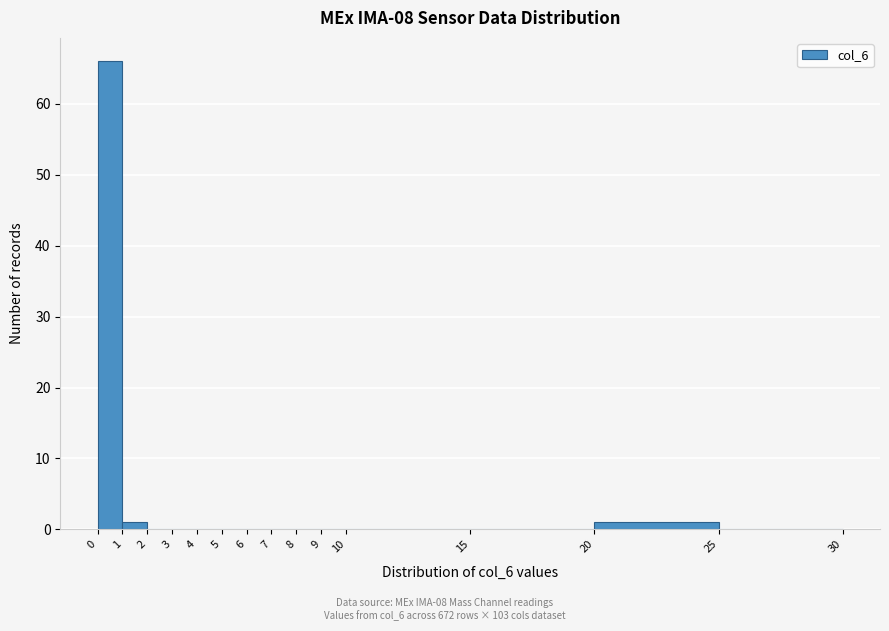

Over which range of the x-axis is the bar tallest?

0 to 1